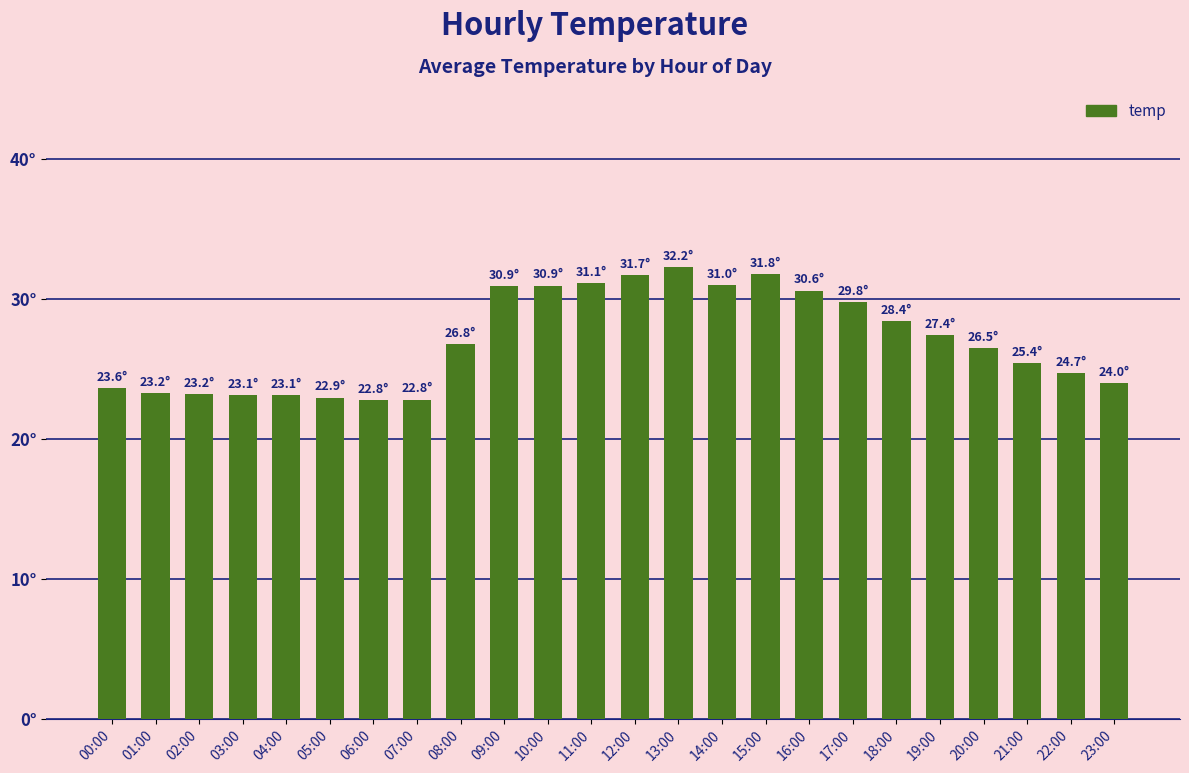

Are the bars horizontal?

No